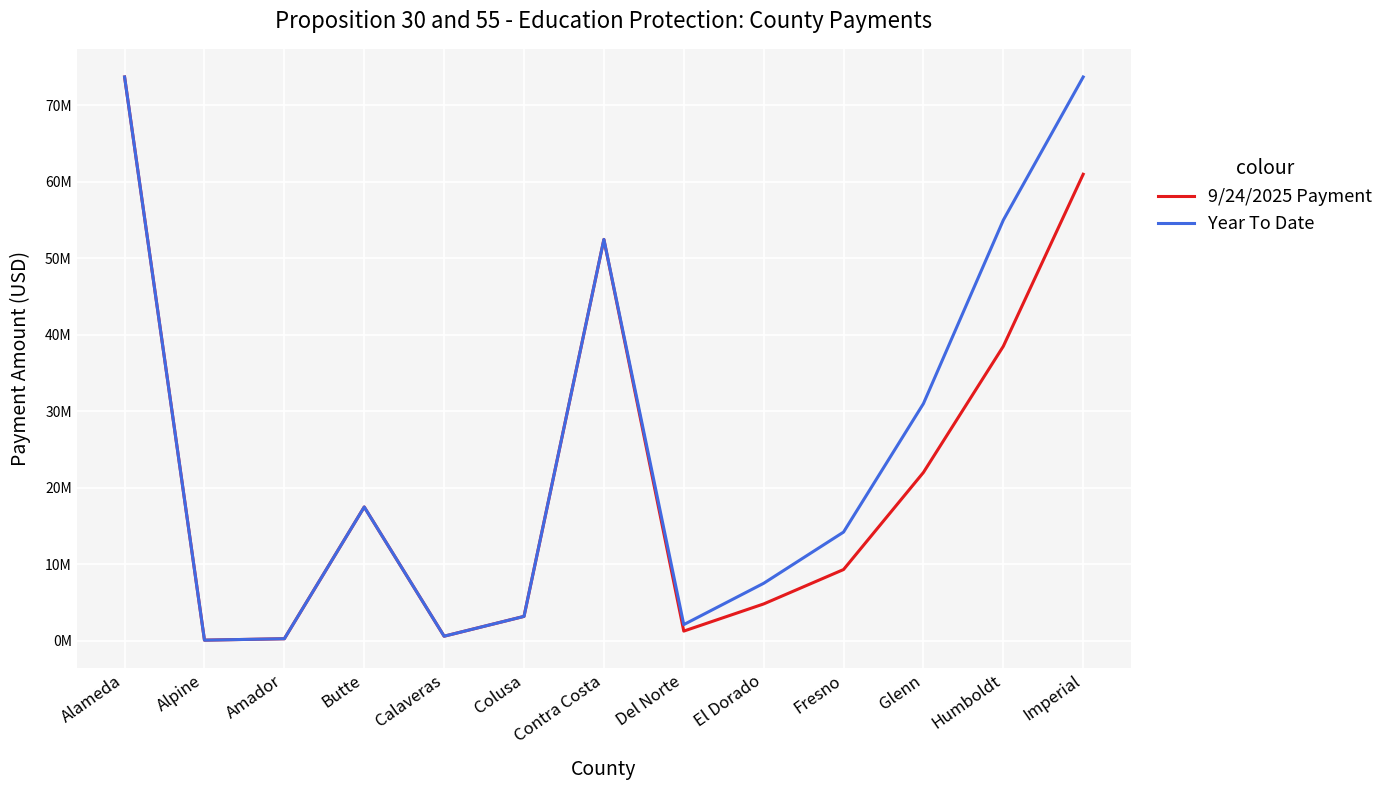

Which category has the lowest value in the 9/24/2025 Payment series?

Alpine